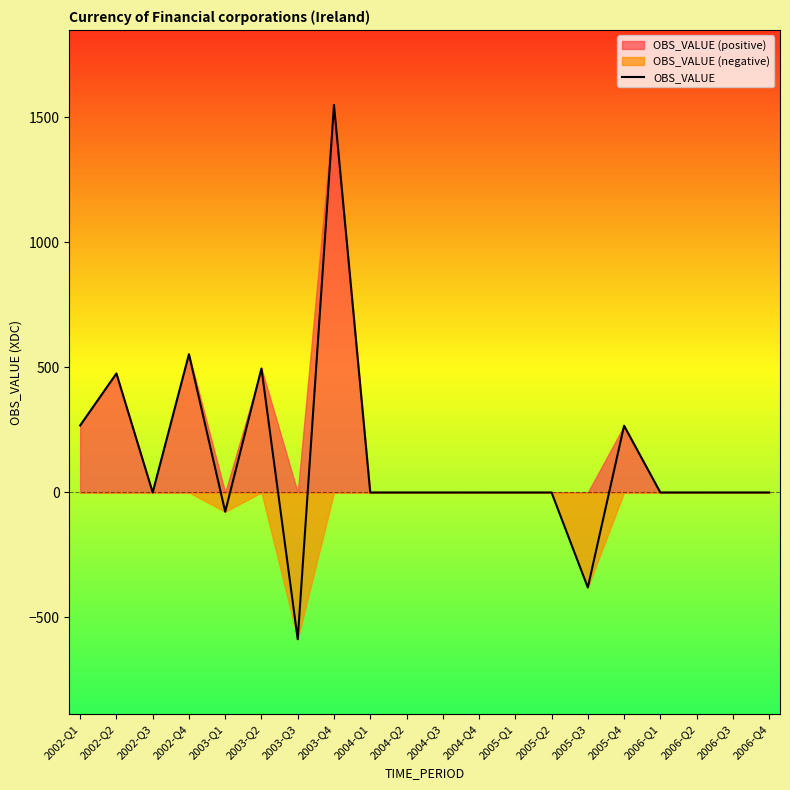

The value at 2004-Q1 is -941. True or false?

False